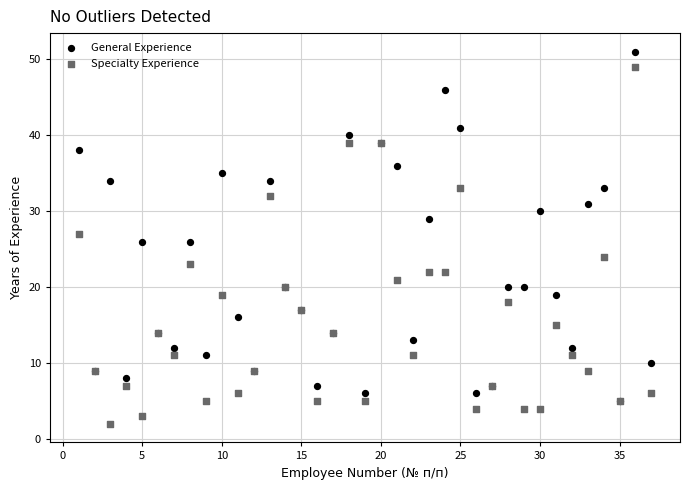

Which series reaches the maximum Y coordinate?

General Experience